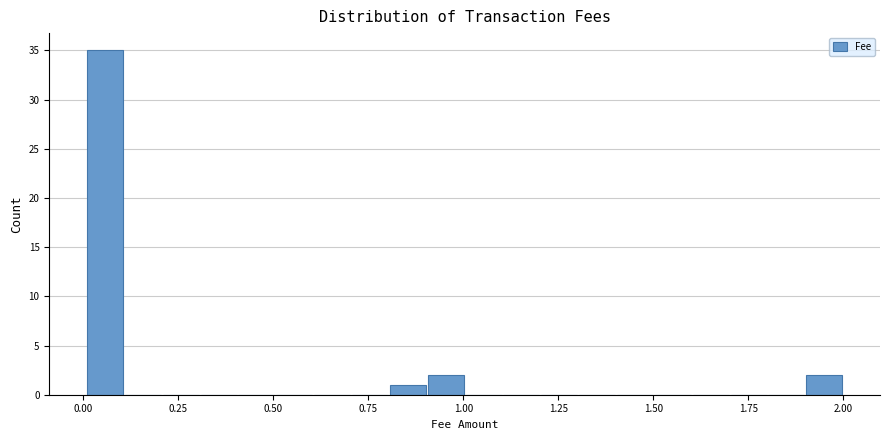

Read against the x-axis, roughly where is the centre of the tallest bar?

0.05